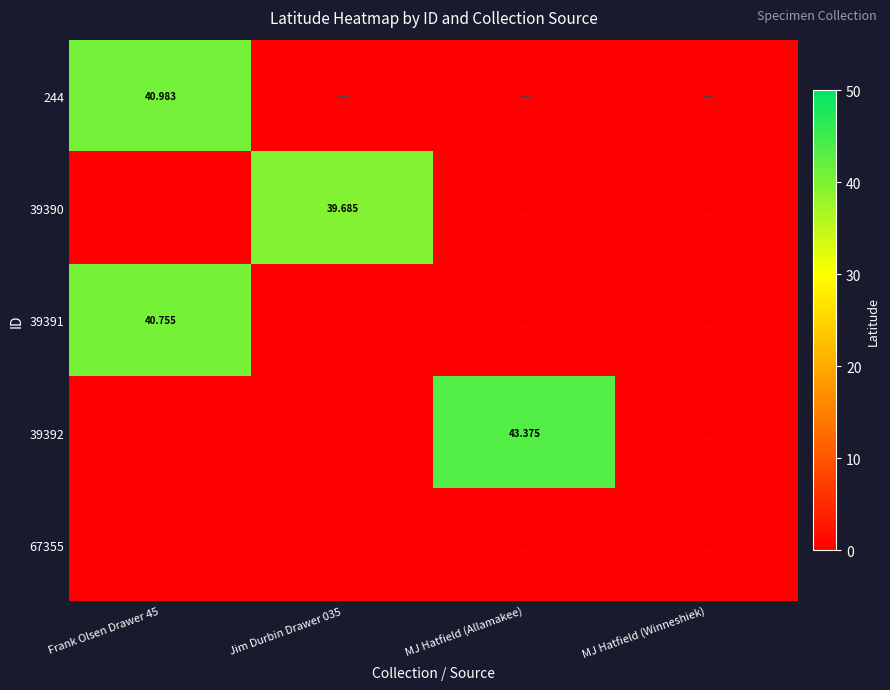

Is the value of 39390 at MJ Hatfield (Winneshiek) greater than the value of 244 at MJ Hatfield (Allamakee)?

No